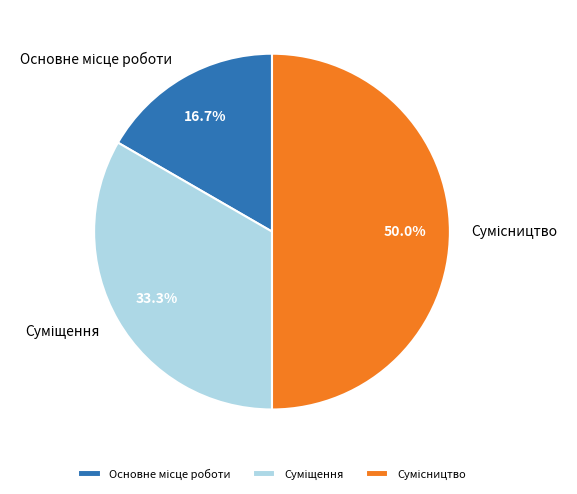

Does Сумісництво account for over 50% of the chart?

No